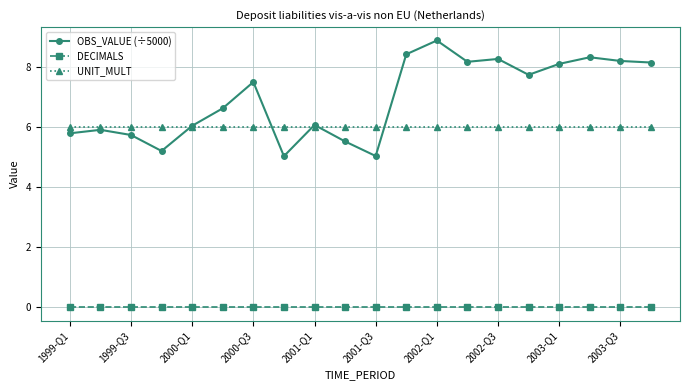

What is the greatest value displayed?

8.9